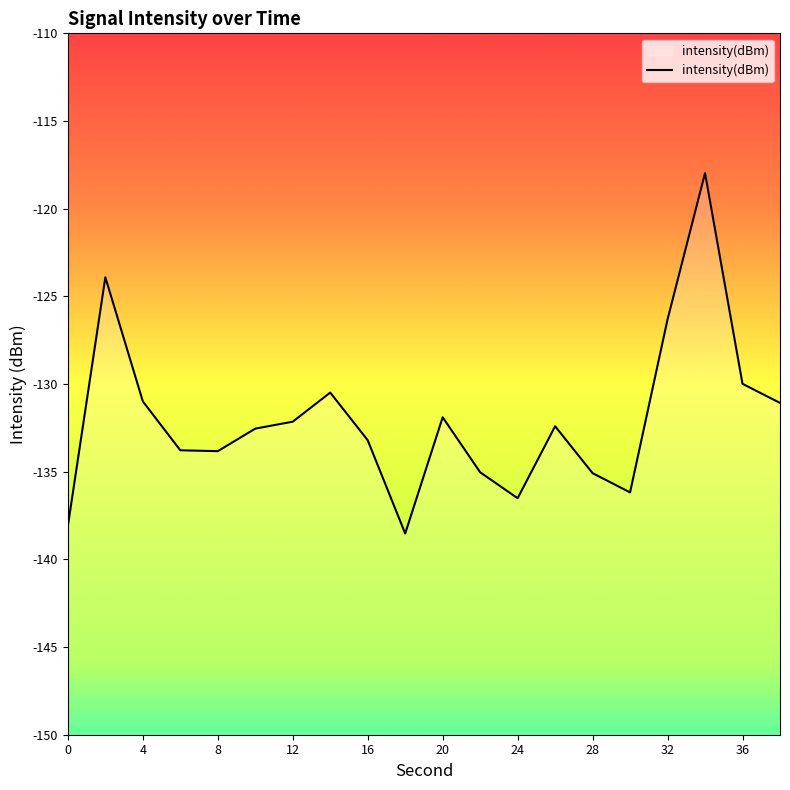

Is this an area chart (filled region under the line)?

No